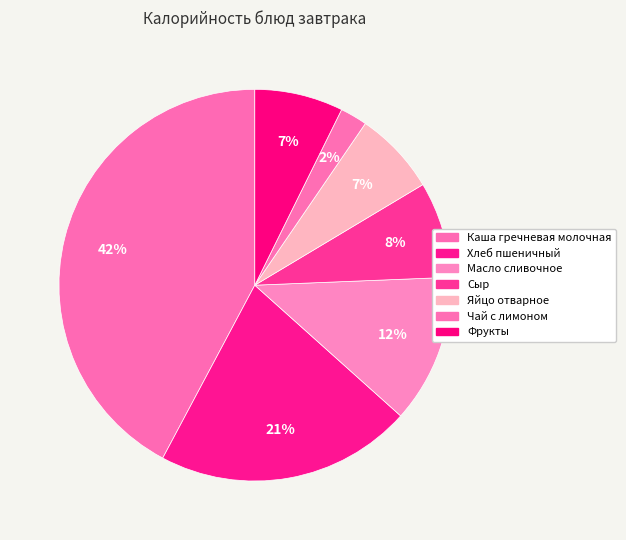

Is it true that Чай с лимоном is 2% of the pie?

True